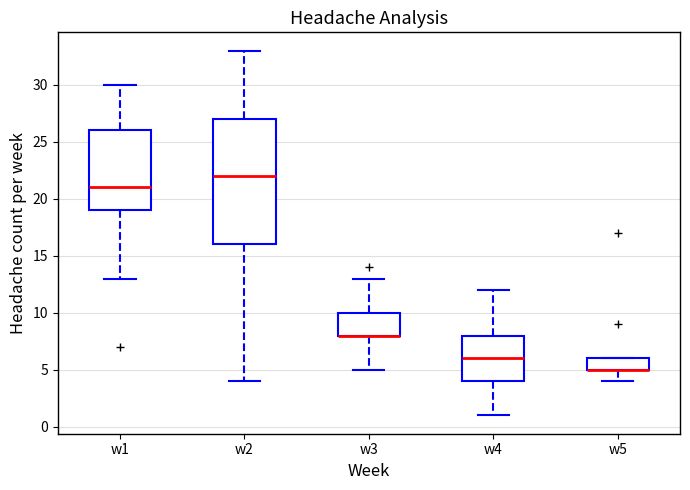

Reading left to right, read every box against the y-axis: the position of its median line, the range the box covers, and the ends of its whiskers. The values are not printed on the chart, so give them approximately, as read against the axis.

w1: median 21, box 19 to 26, whiskers 13 to 30
w2: median 22, box 16 to 27, whiskers 4 to 33
w3: median 8 (drawn on the box's lower edge), box 8 to 10, whiskers 5 to 13
w4: median 6, box 4 to 8, whiskers 1 to 12
w5: median 5 (drawn on the box's lower edge), box 5 to 6, whiskers 4 to 6